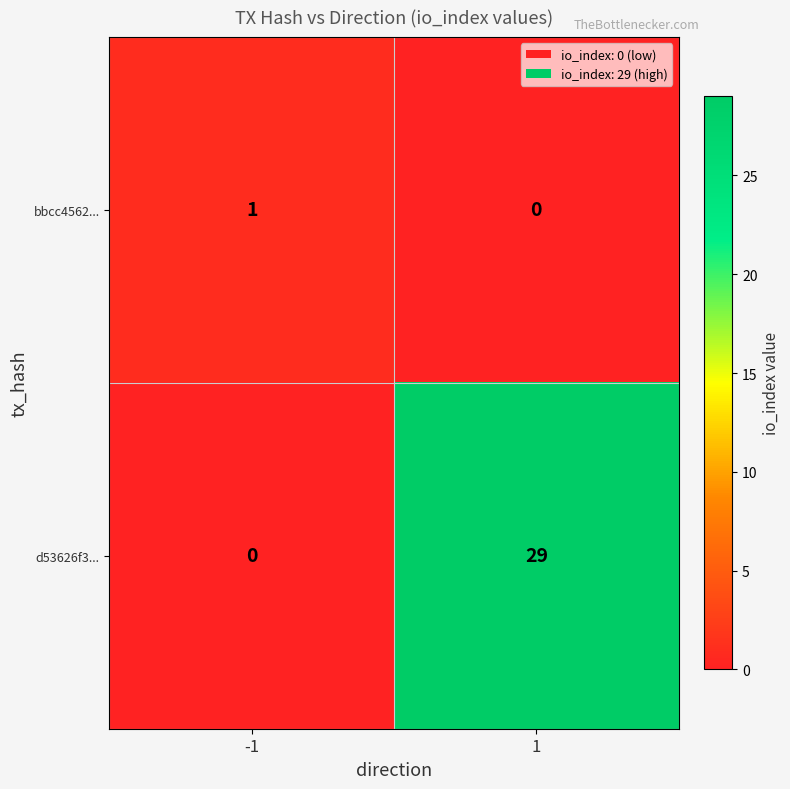

What is the difference between the maximum and minimum values in the d53626f3... series?

29